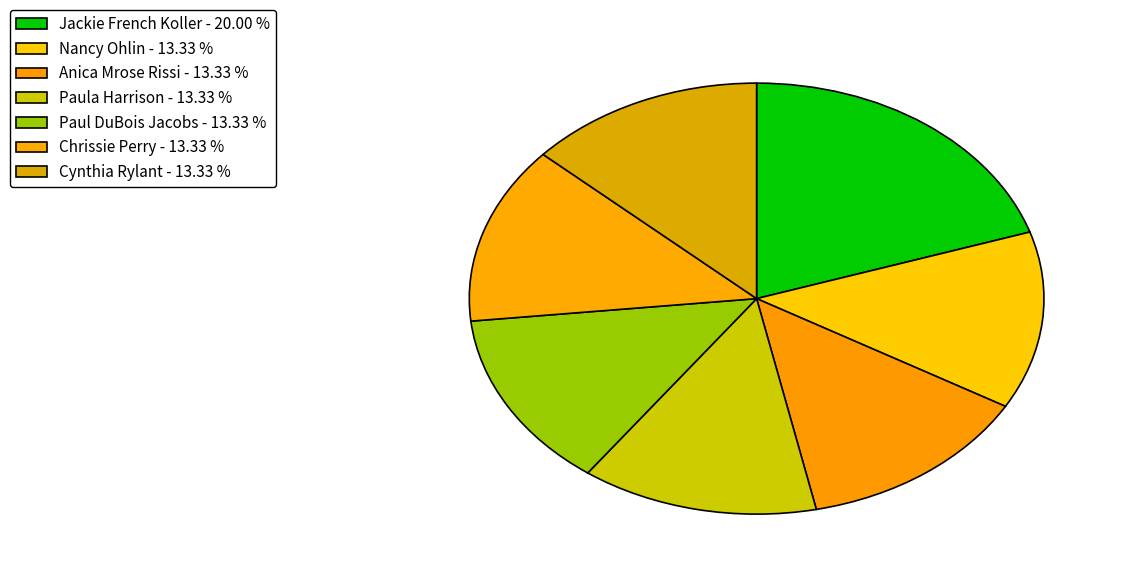

True or false: Anica Mrose Rissi accounts for 13% of the total.

True